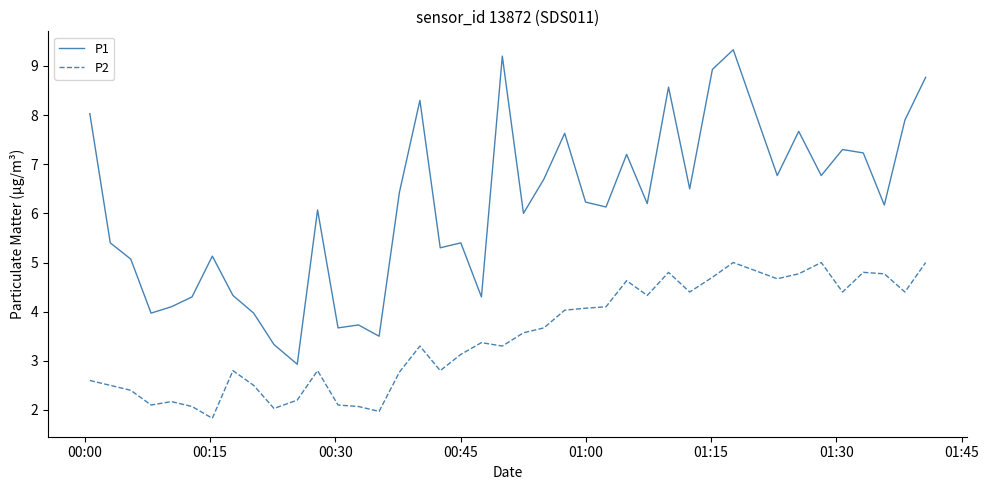

True or false: P1 and P2 intersect in this chart.

False